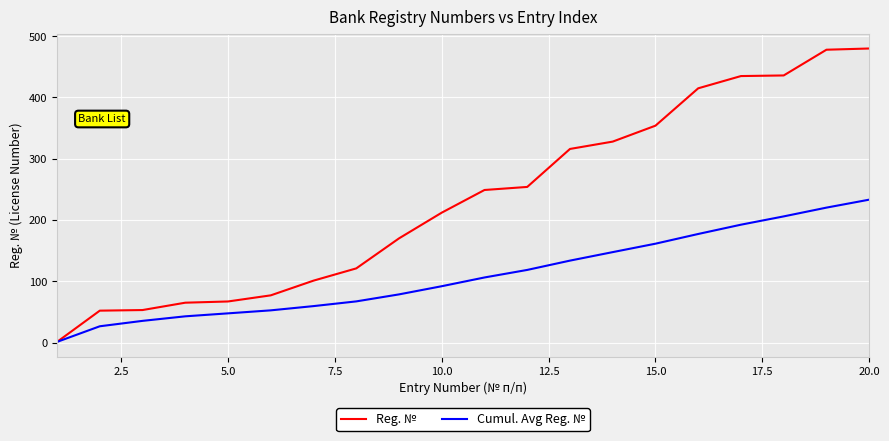

Which series has the largest total across all categories?

Reg. №